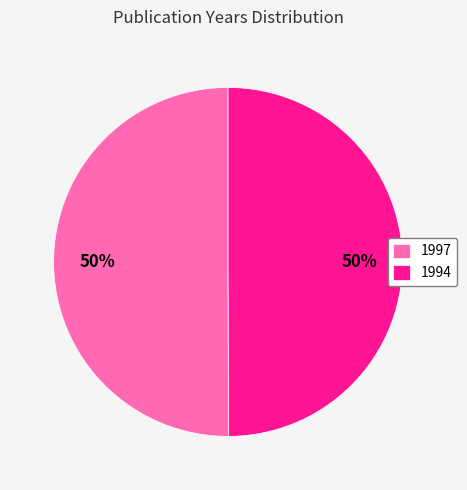

To the nearest percent, what is the combined percentage of 1997 and 1994?

100%